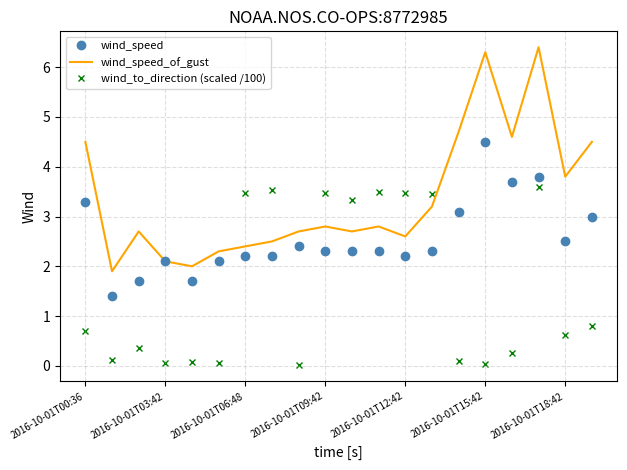

List the series in order of their overall mean, highest first.

wind_speed_of_gust, wind_speed, wind_to_direction (scaled /100)